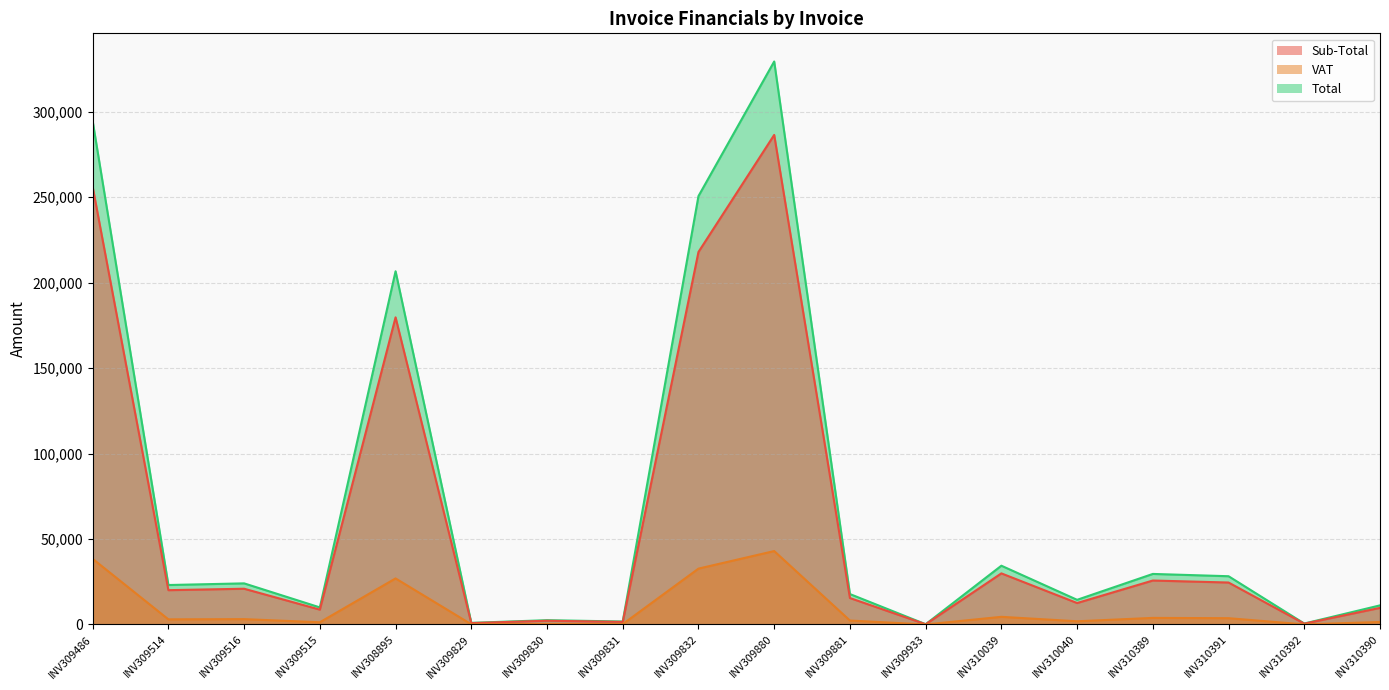

How many data points does each series have?

18